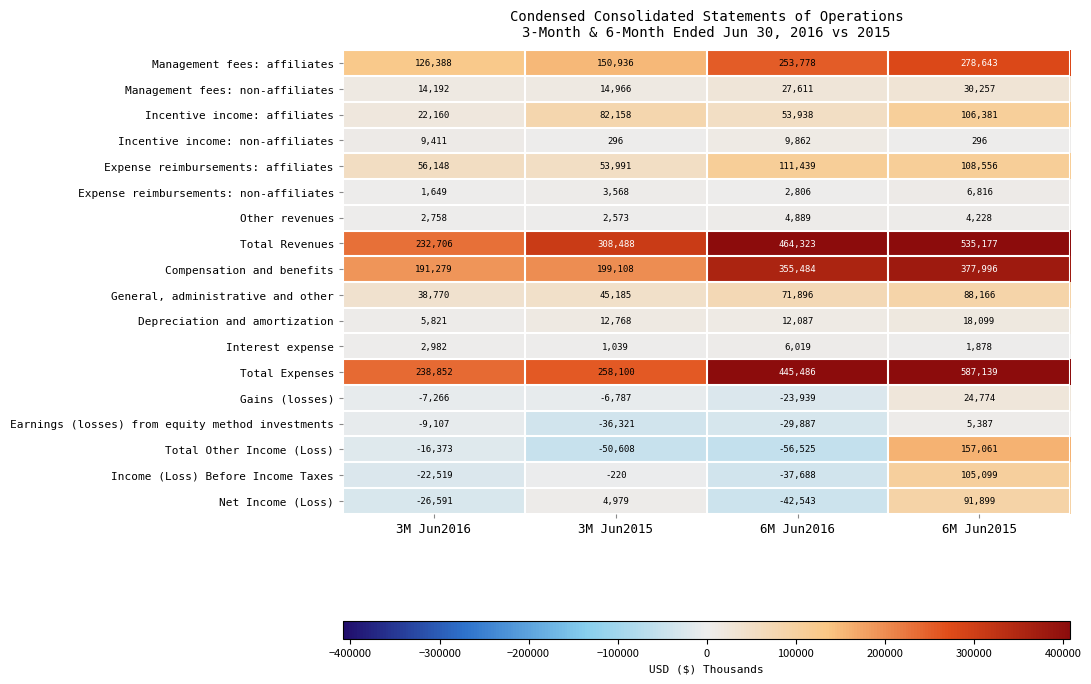

What is the difference between the Net Income (Loss) values at 6M Jun2015 and 3M Jun2016?

118490